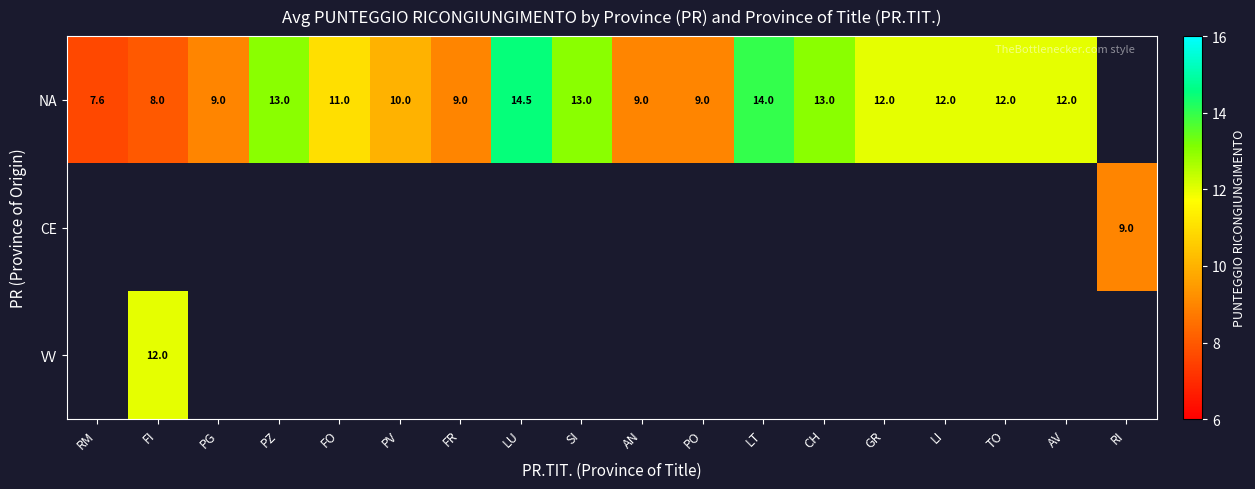

At how many categories does at least one series exceed 11?

10